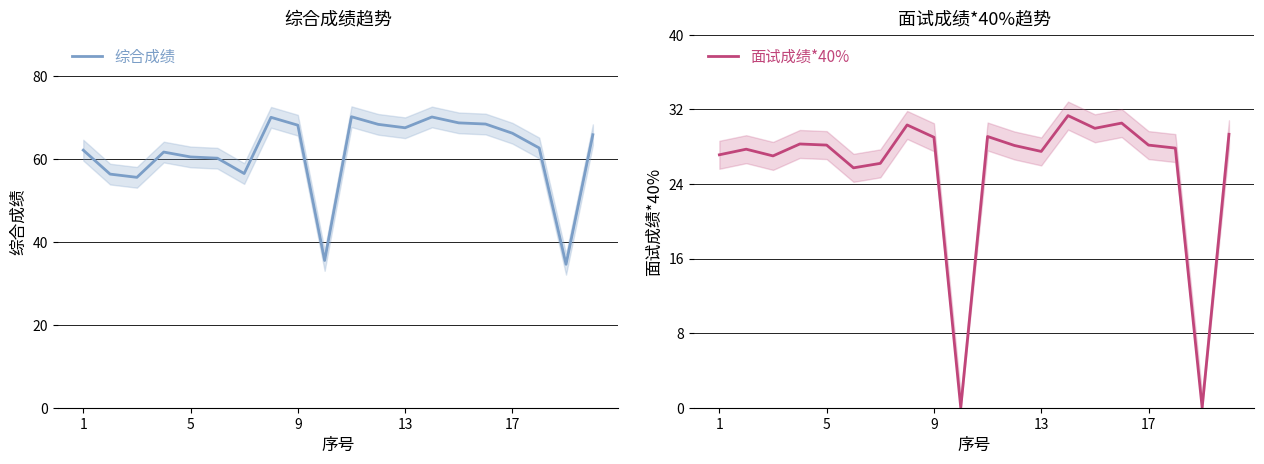

Which series has the largest total across all categories?

综合成绩